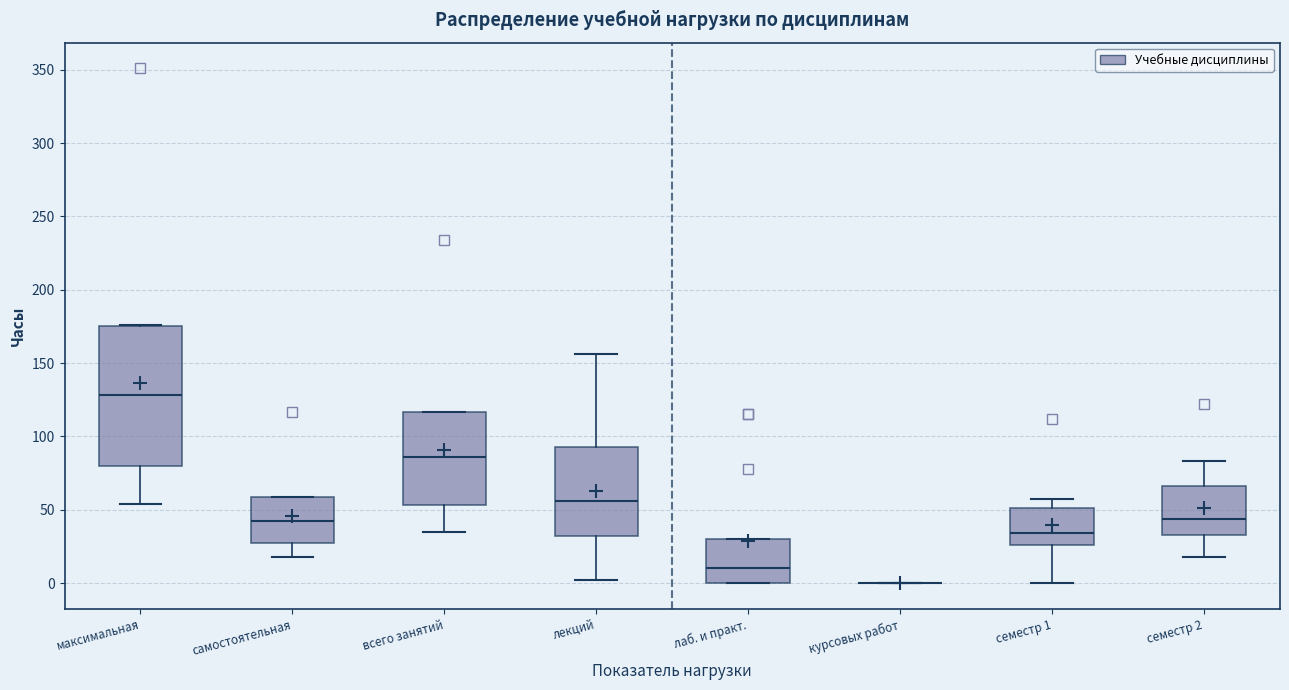

Which box is the tallest, from its lower edge to its upper edge?

максимальная